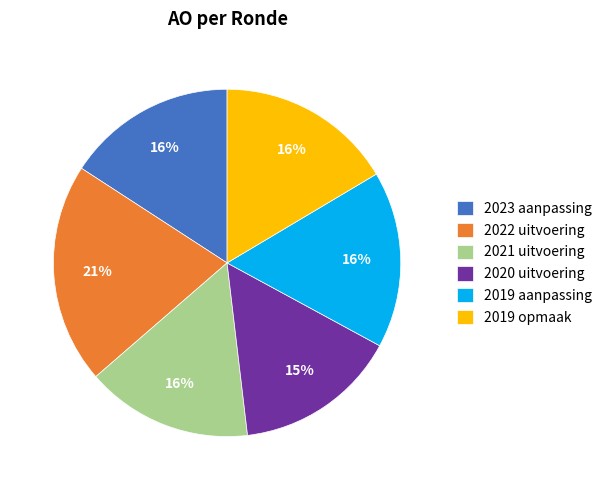

Is the sum of 2022 uitvoering and 2021 uitvoering greater than half?

No